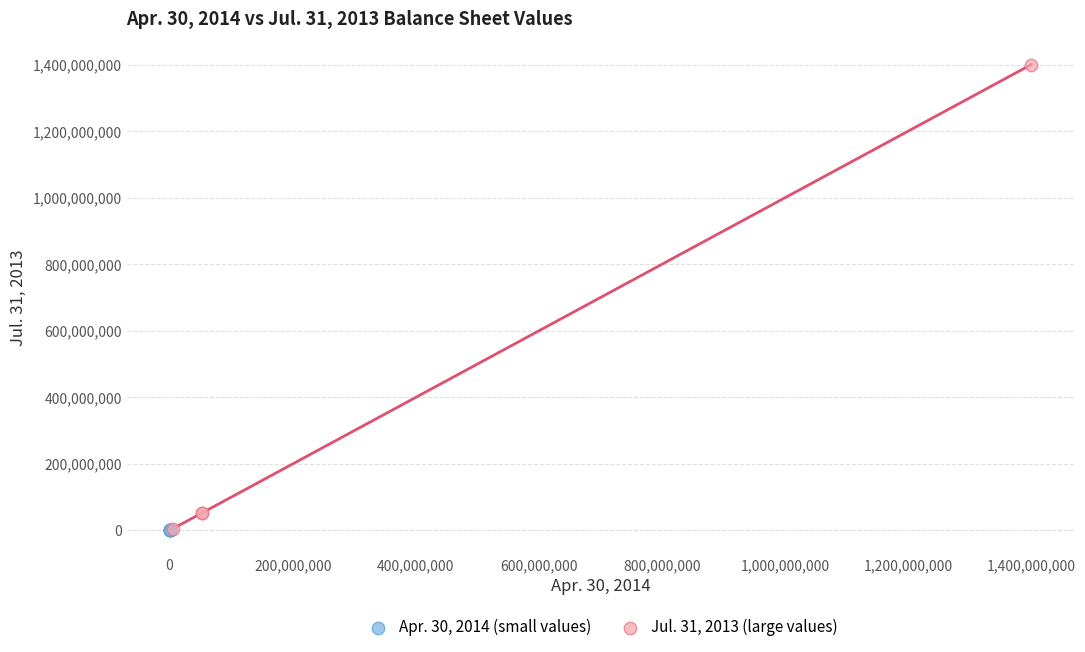

What are all the series names shown in the legend?

Apr. 30, 2014 (small values), Jul. 31, 2013 (large values)